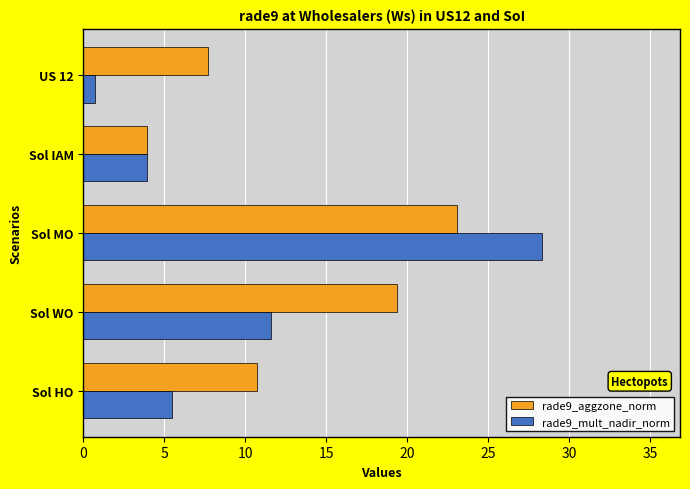

True or false: rade9_aggzone_norm has a value of 32.8 at Sol WO.

False